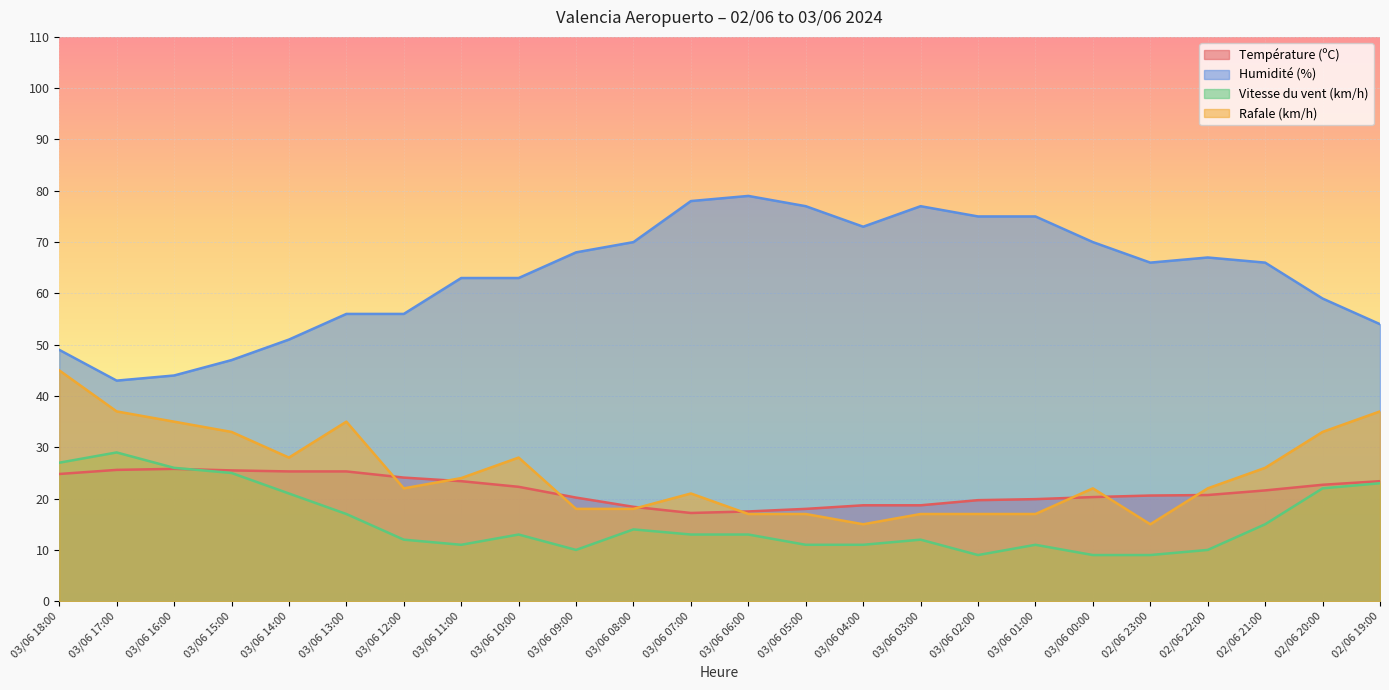

The Température (ºC) series shows 13.6 at 02/06 21:00. True or false?

False